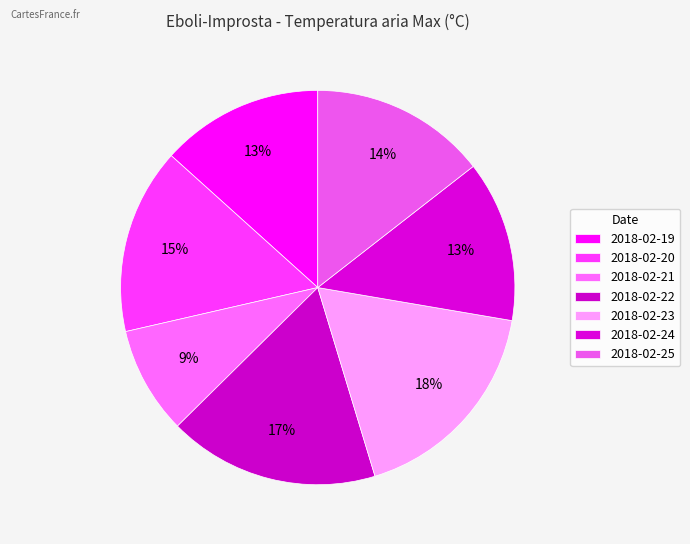

To the nearest percent, what is the combined percentage of 2018-02-25 and 2018-02-24?

28%